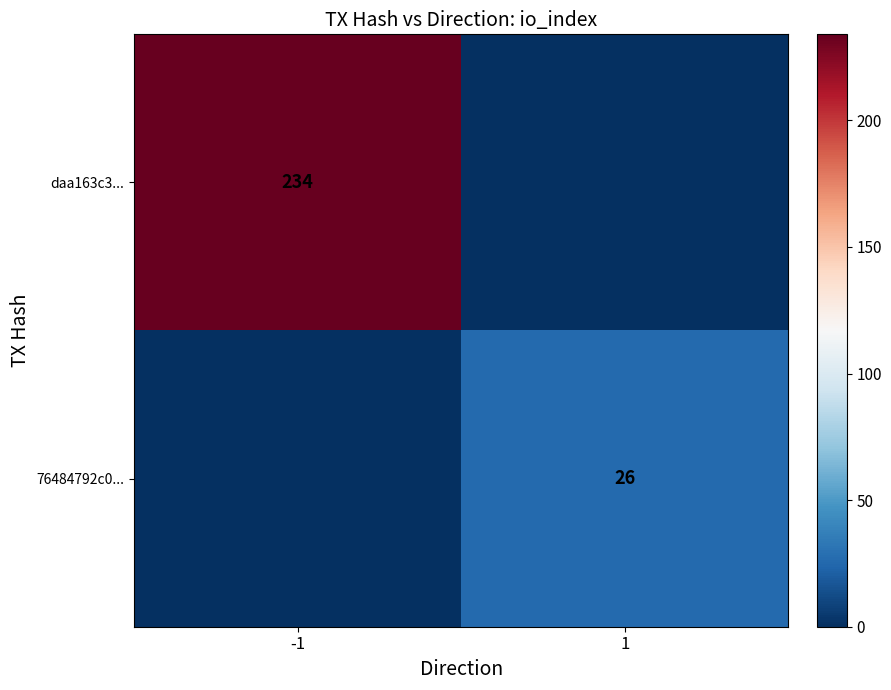

True or false: 76484792c0... has a value of 26 at 1.

True